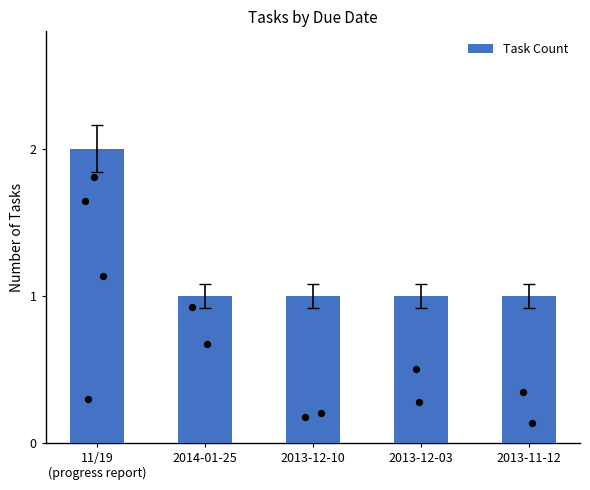

Approximately how many times larger is the value at 2013-12-03 compared to 11/19
(progress report)?

0.5